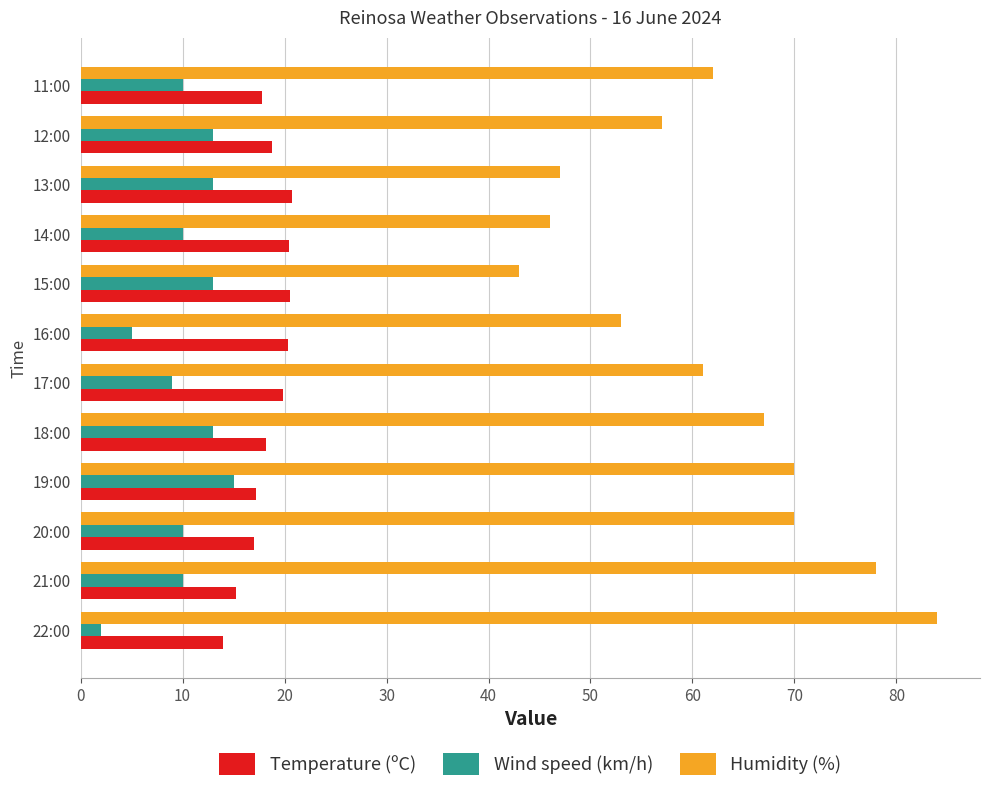

What is the difference between the maximum and second lowest values in the Humidity (%) series?

38.0